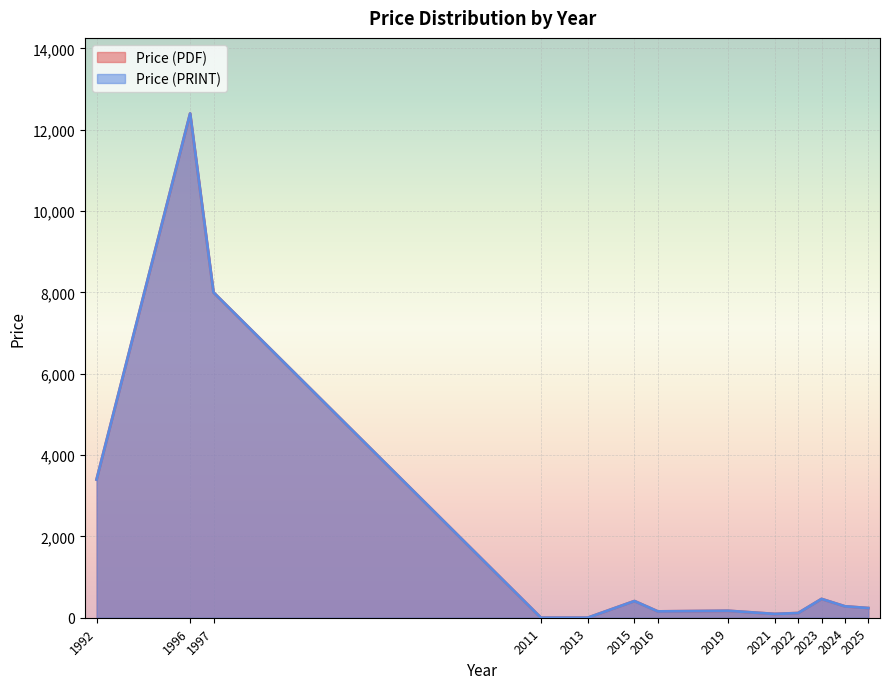

What value does the Price (PDF) series have at 2023?

500